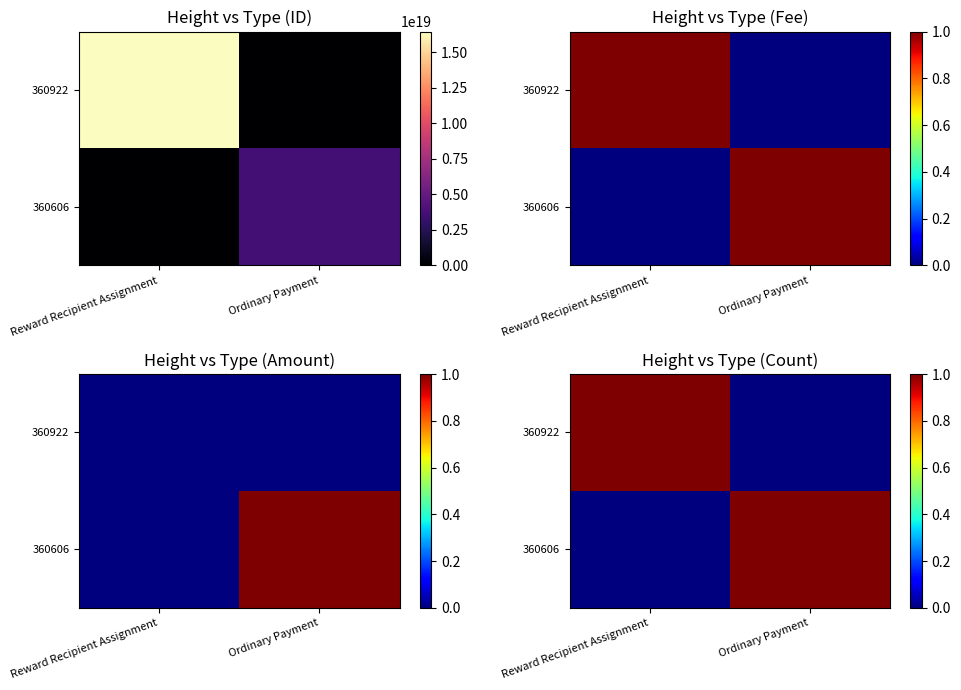

At which label is 360922 closest to 0?

Ordinary Payment